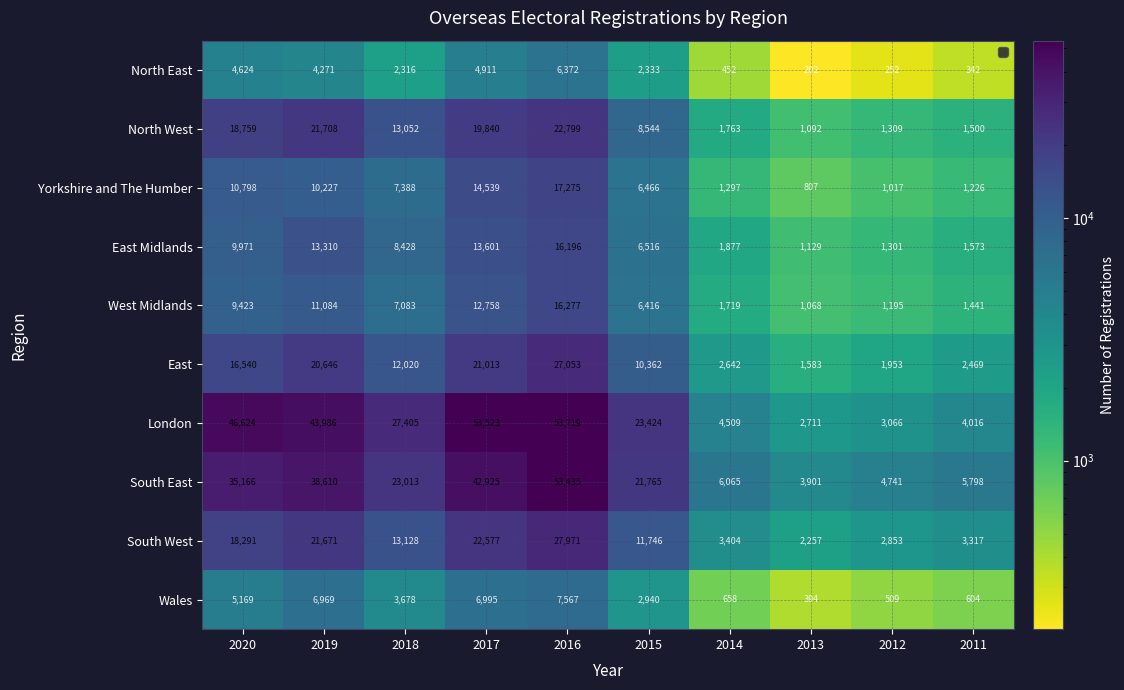

Count the number of data series in this chart.

10